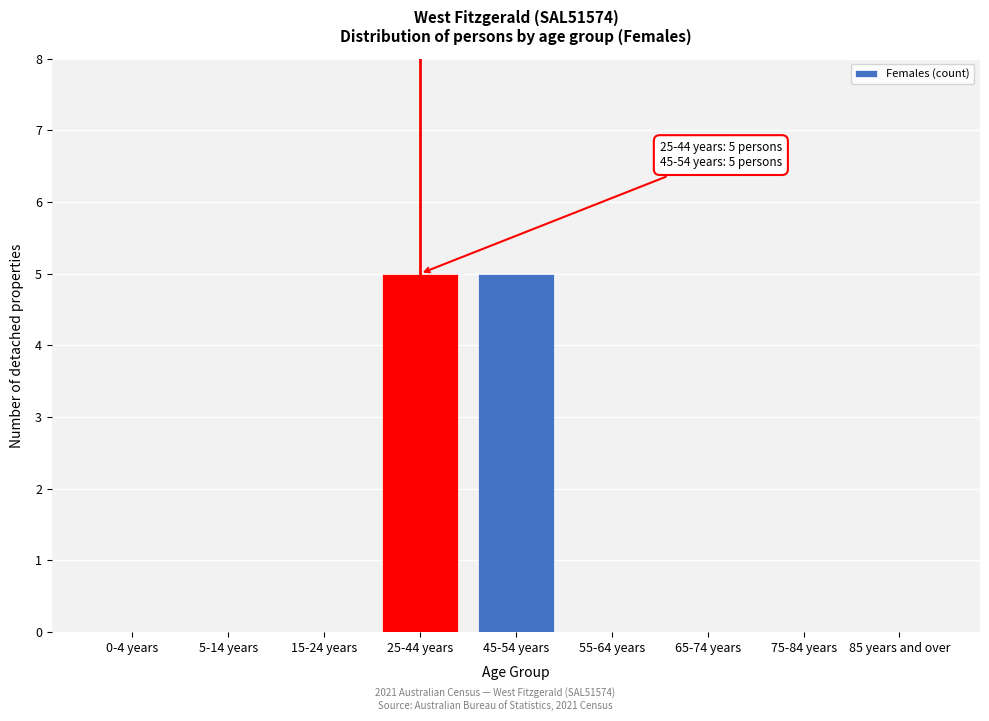

Reading right to left, extract all data points from this chart.

85 years and over=0	75-84 years=0	65-74 years=0	55-64 years=0	45-54 years=5	25-44 years=5	15-24 years=0	5-14 years=0	0-4 years=0